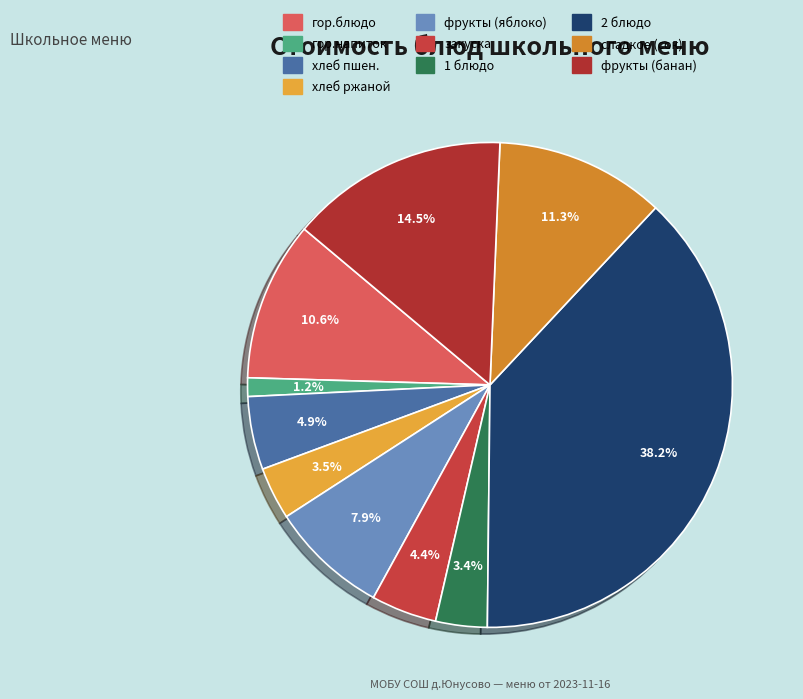

How many segments does this pie chart have?

10